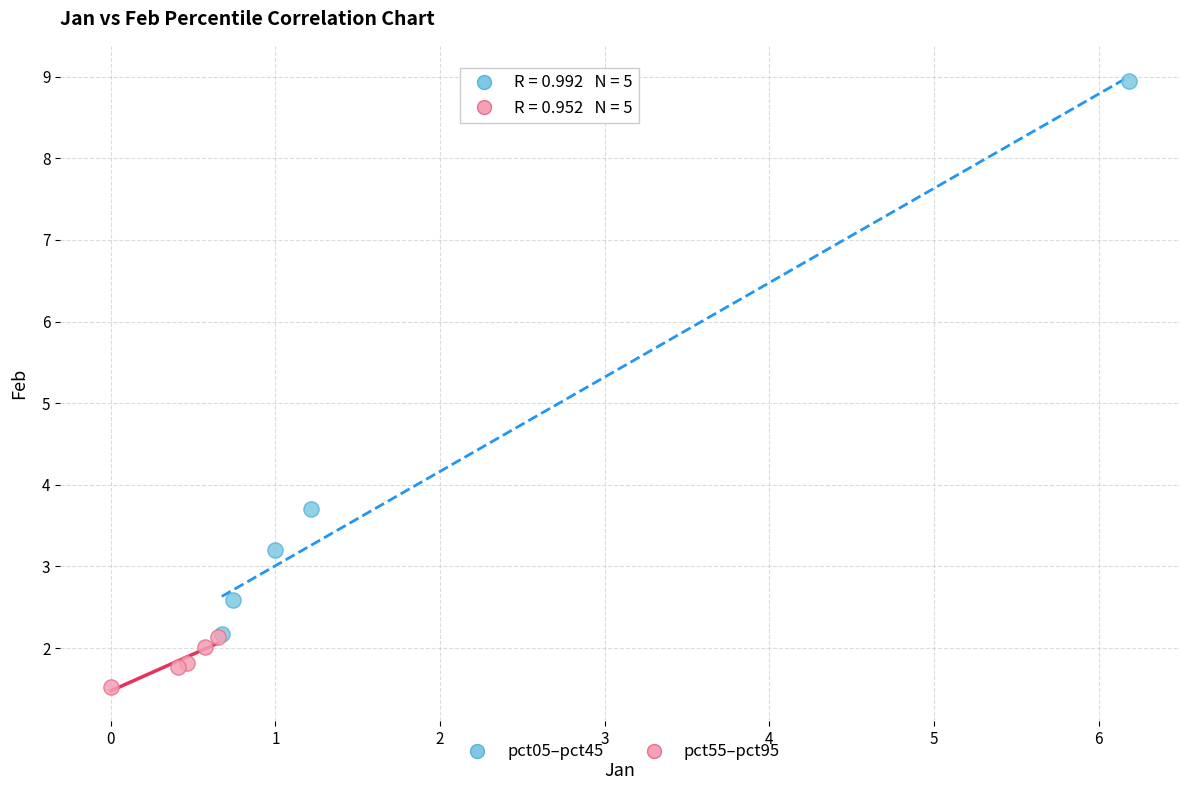

Which series has the largest Y range (max minus min)?

pct05–pct45